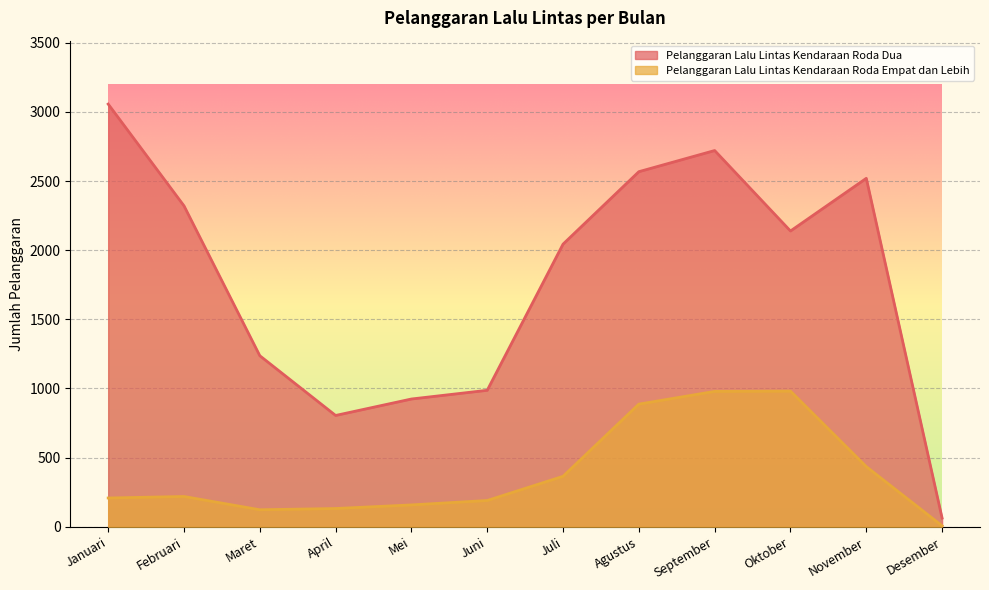

True or false: Pelanggaran Lalu Lintas Kendaraan Roda Empat dan Lebih and Pelanggaran Lalu Lintas Kendaraan Roda Dua cross at least once.

False